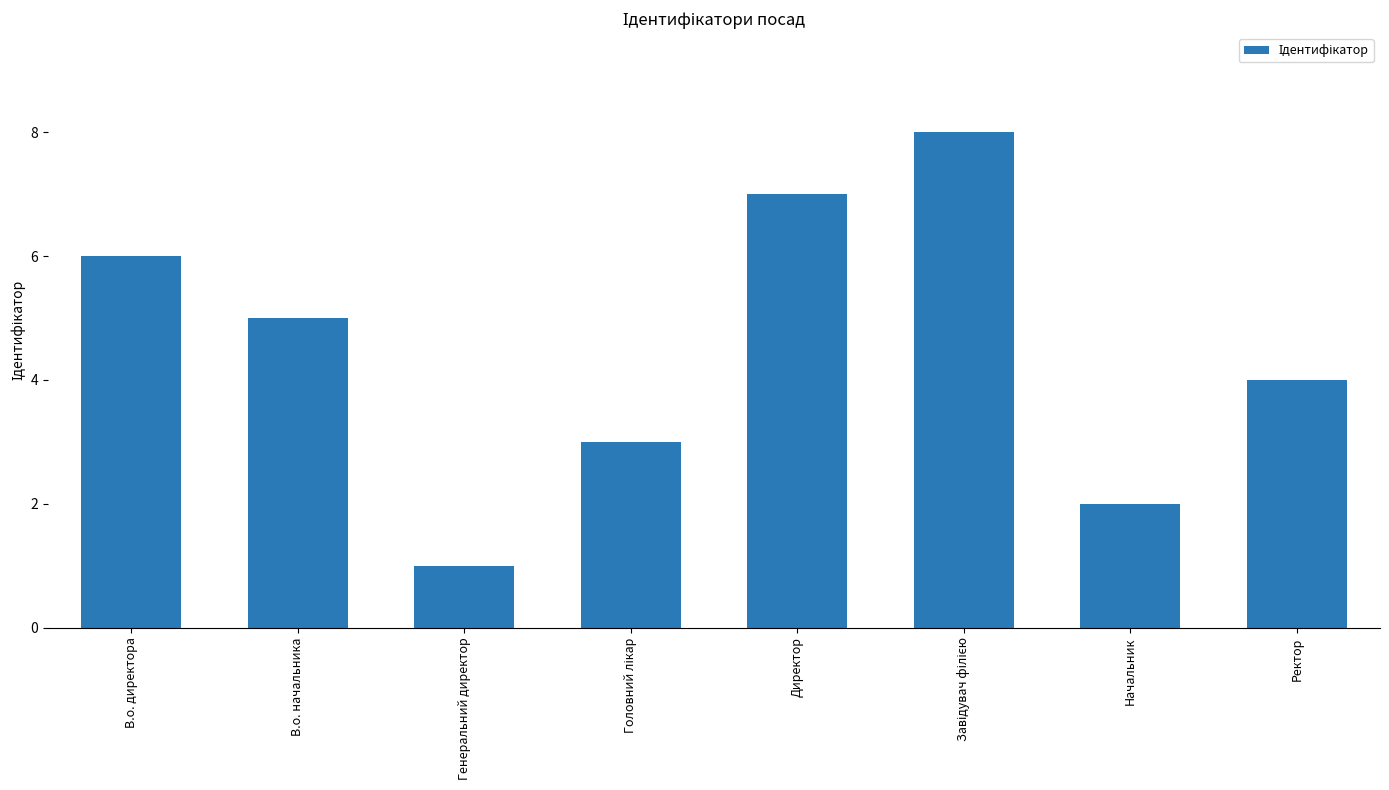

How many values are between 3 and 7?

5